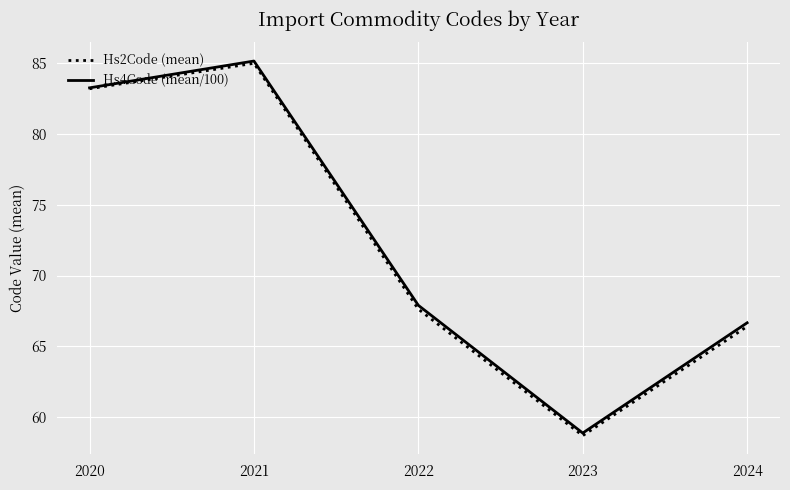

Is the value of Hs2Code (mean) at 2022 greater than the value of Hs4Code (mean/100) at 2021?

No